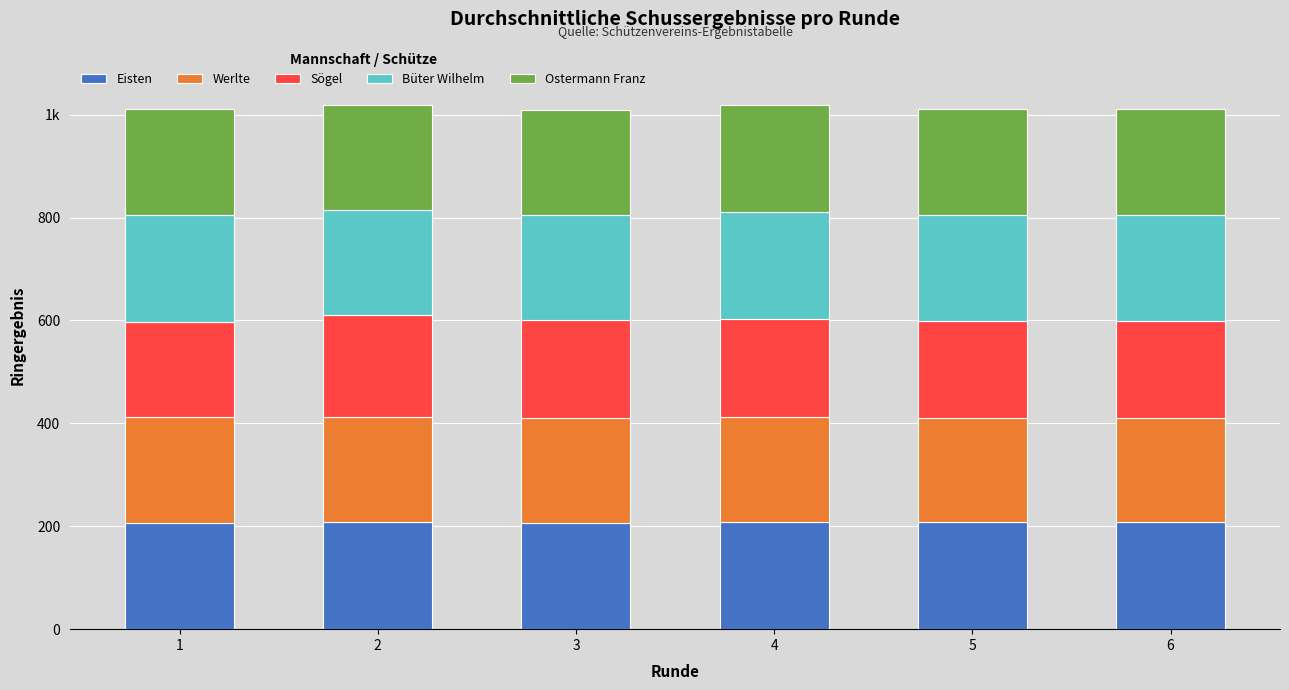

What are all the series names shown in the legend?

Eisten, Werlte, Sögel, Büter Wilhelm, Ostermann Franz